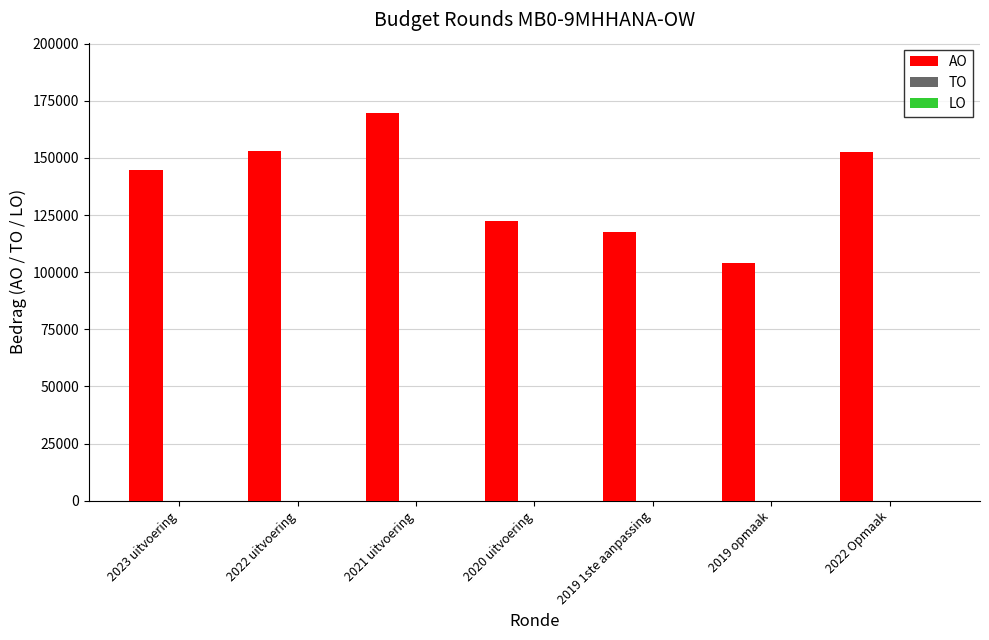

Does the chart contain any negative values?

No